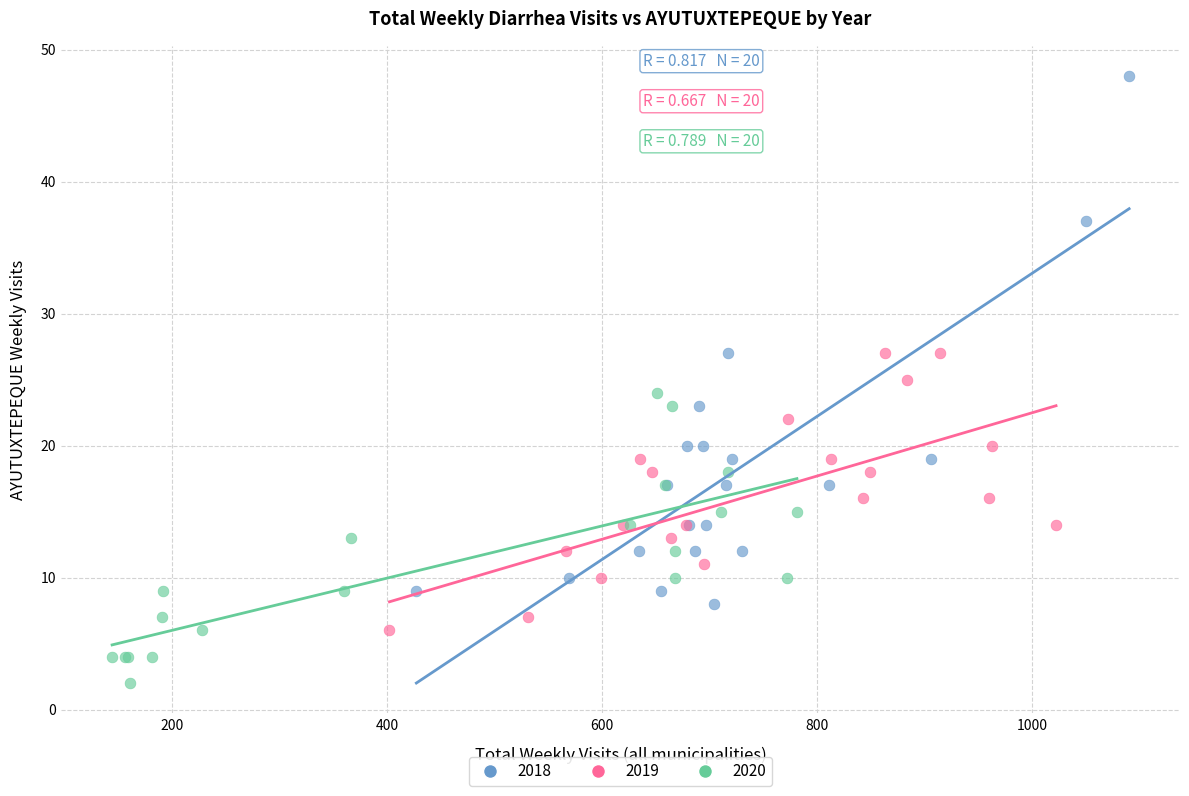

Which series has the largest Y range (max minus min)?

2018